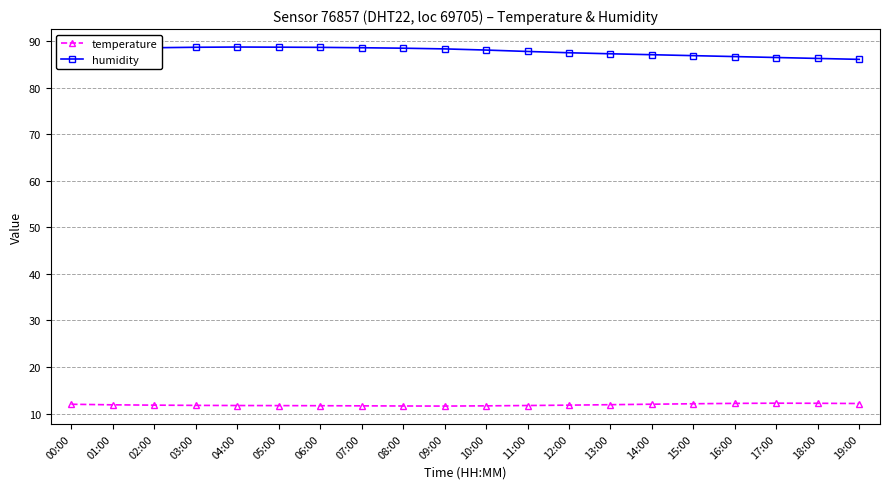

Rank the series by their maximum value, from highest to lowest.

humidity, temperature